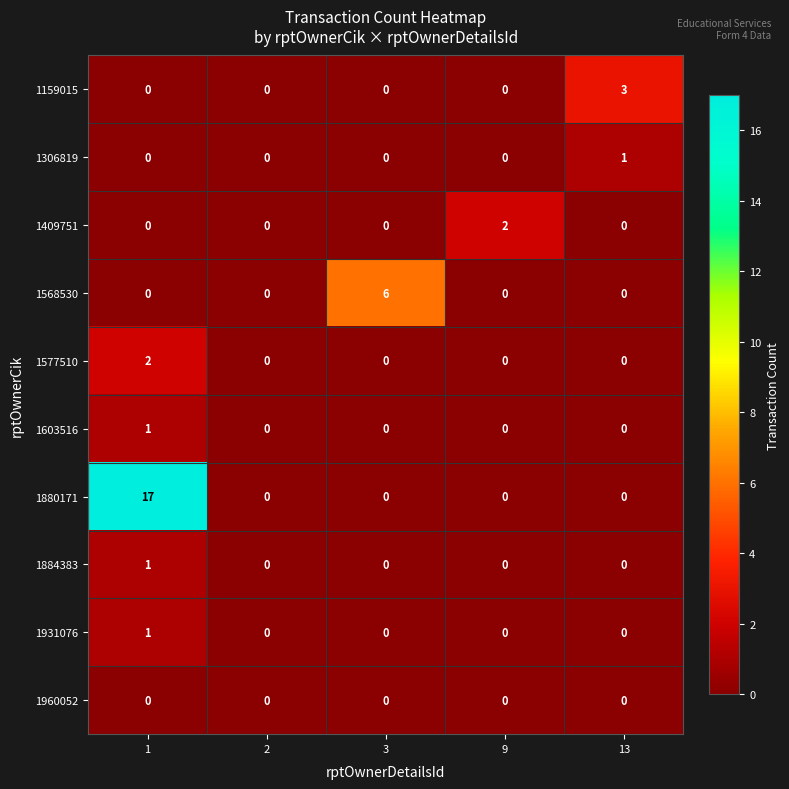

How many series are shown in this chart?

10